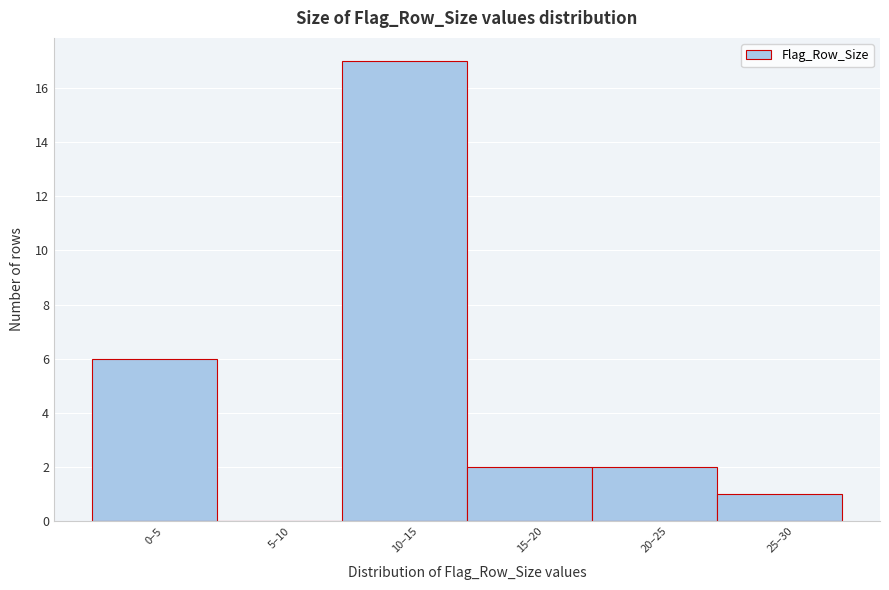

Reading left to right, what are all the values shown in this chart?

0–5=6	5–10=0	10–15=17	15–20=2	20–25=2	25–30=1